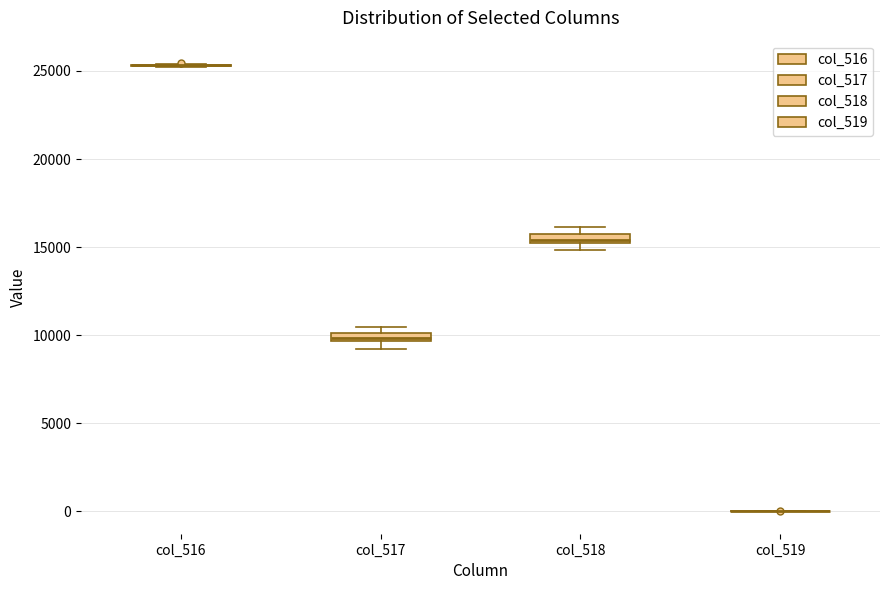

Where is the upper edge of the box for col_517 on the y-axis? The values are not printed on the chart, so give them approximately, as read against the axis.

10000